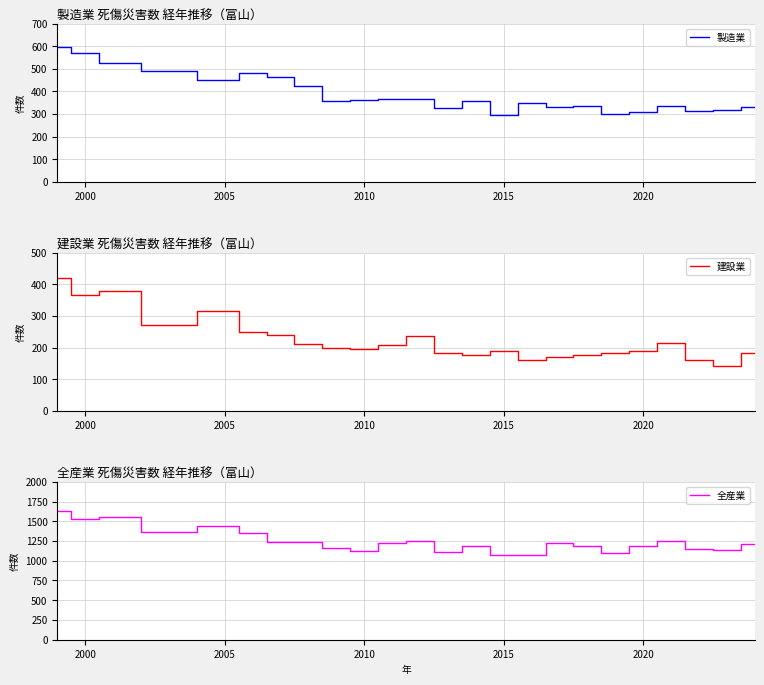

What is the minimum value for 建設業?

140